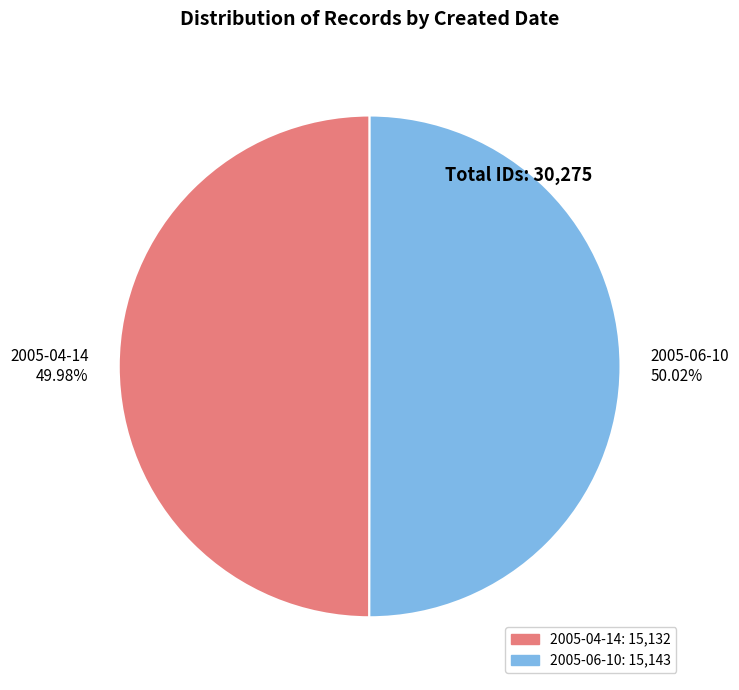

Is there a majority slice in this chart?

Yes